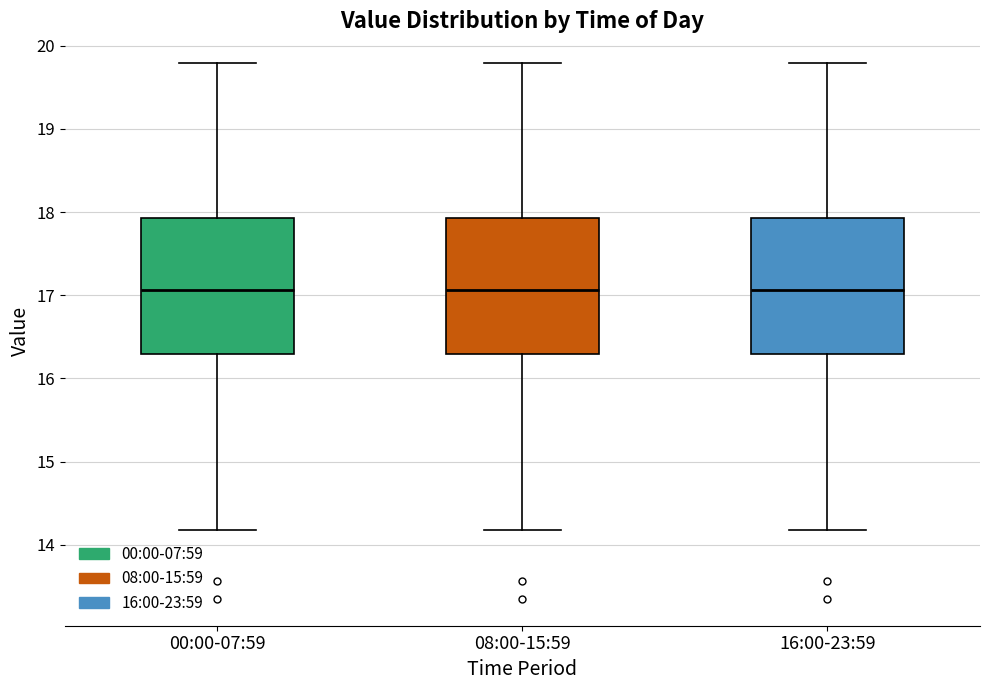

Reading left to right, read every box against the y-axis: the position of its median line, the range the box covers, and the ends of its whiskers. The values are not printed on the chart, so give them approximately, as read against the axis.

00:00-07:59: median 17.1, box 16.3 to 17.9, whiskers 14.2 to 19.8
08:00-15:59: median 17.1, box 16.3 to 17.9, whiskers 14.2 to 19.8
16:00-23:59: median 17.1, box 16.3 to 17.9, whiskers 14.2 to 19.8